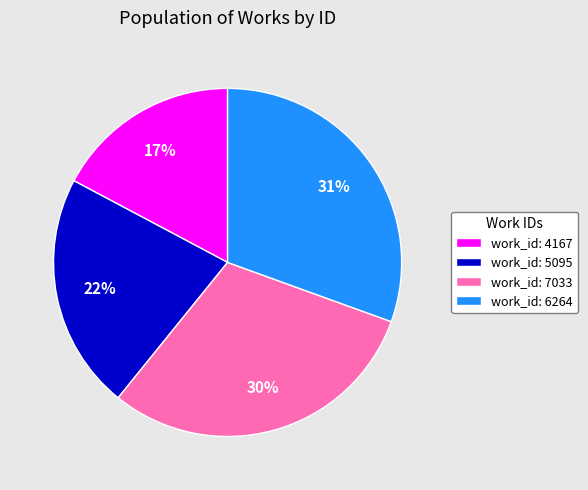

Does any single category account for the majority?

No